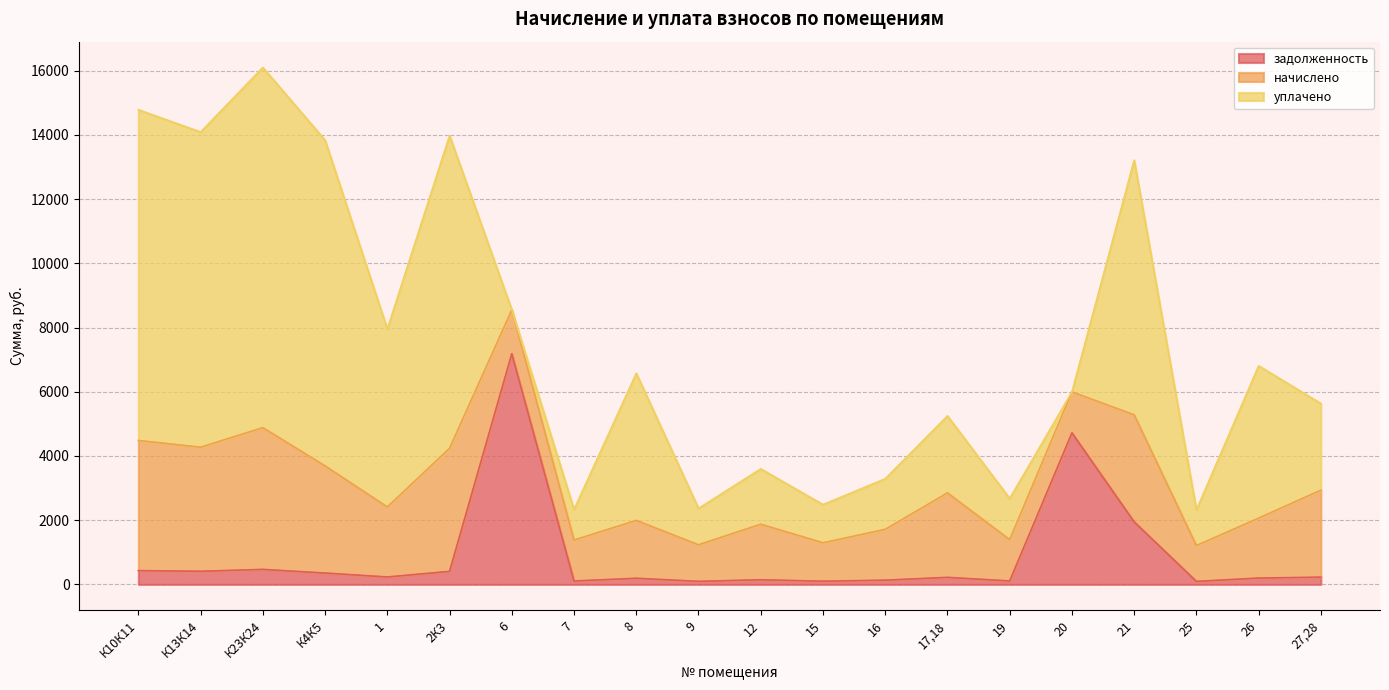

What is the difference between the maximum and minimum values in the уплачено series?

11219.7